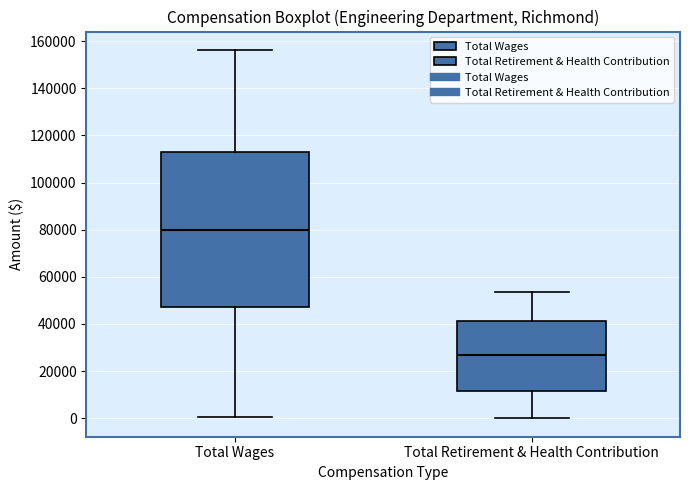

Which box's median line is the highest?

Total Wages